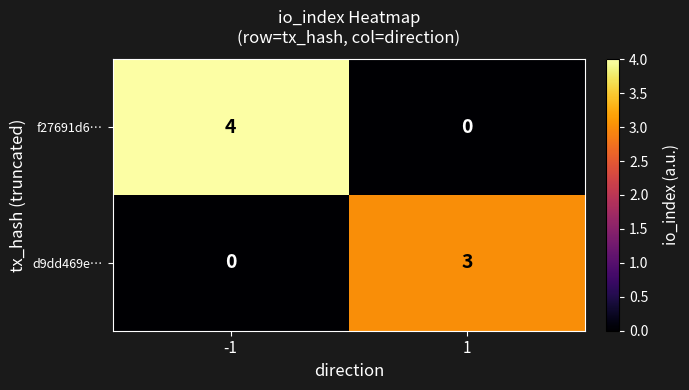

The value of d9dd469e… at 1 is 4. True or false?

False